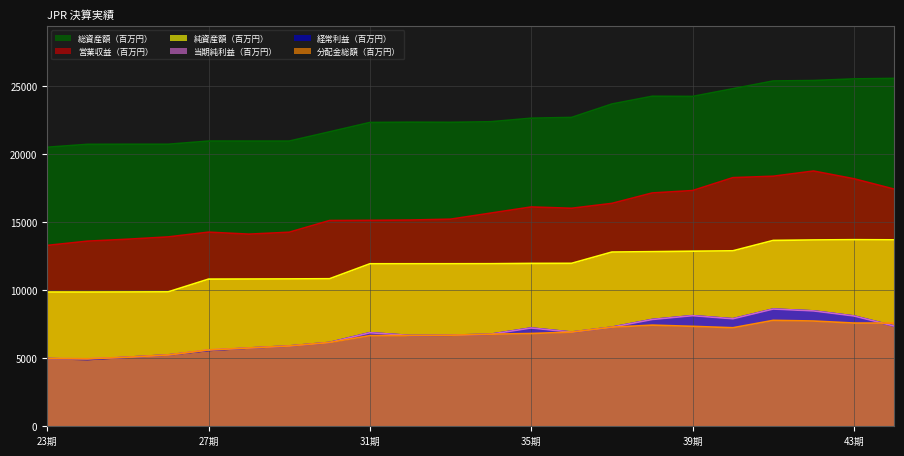

True or false: 営業収益（百万円） and 当期純利益（百万円） intersect in this chart.

False